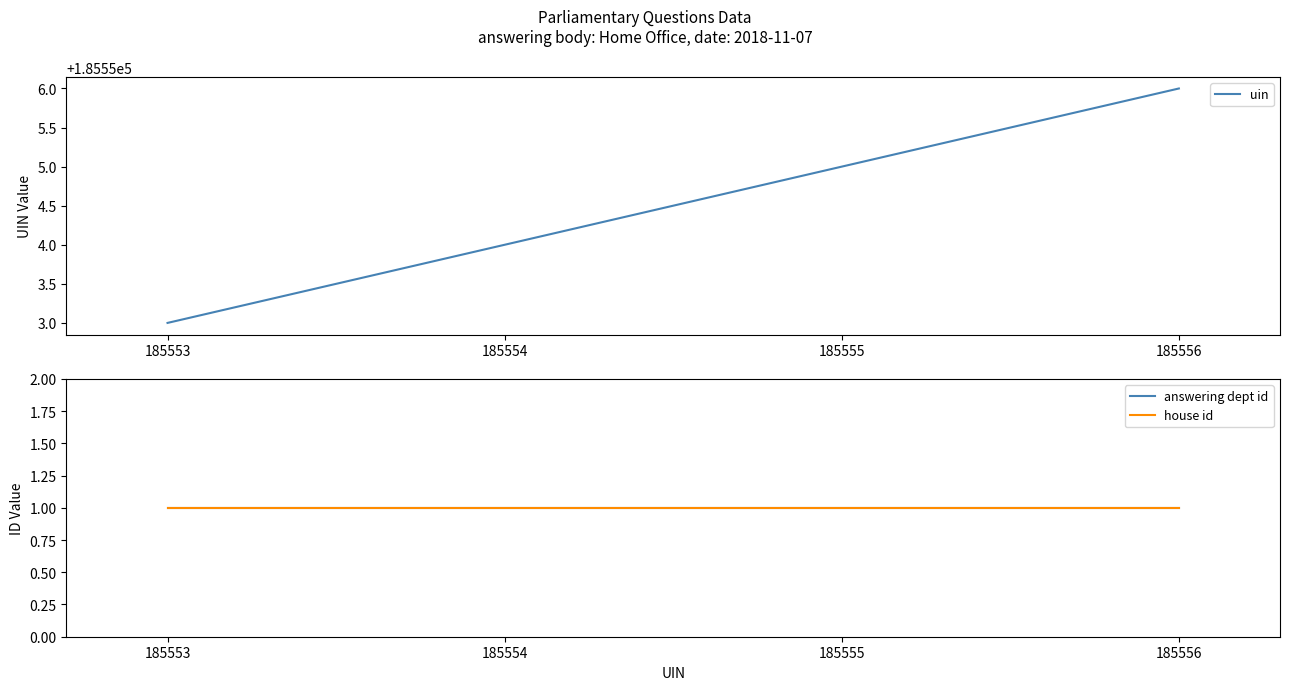

Is the value of uin at 185554 greater than the value of answering dept id at 185553?

Yes